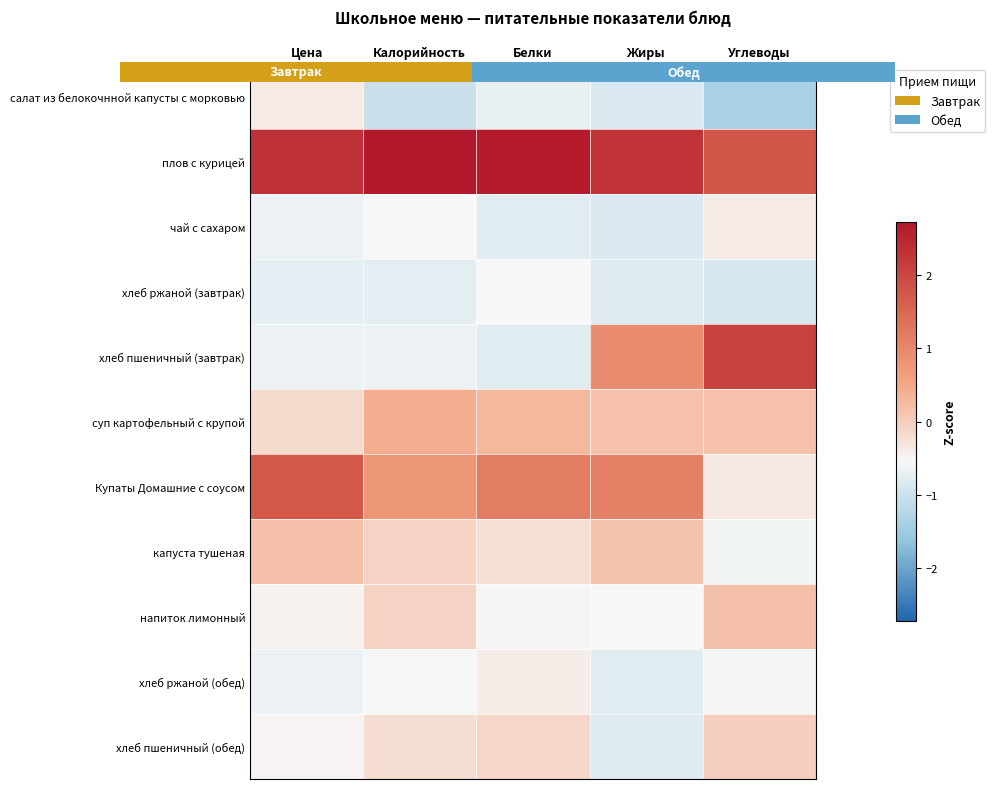

List the labels in order of плов с курицей value, smallest first.

Углеводы, Жиры, Цена, Белки, Калорийность